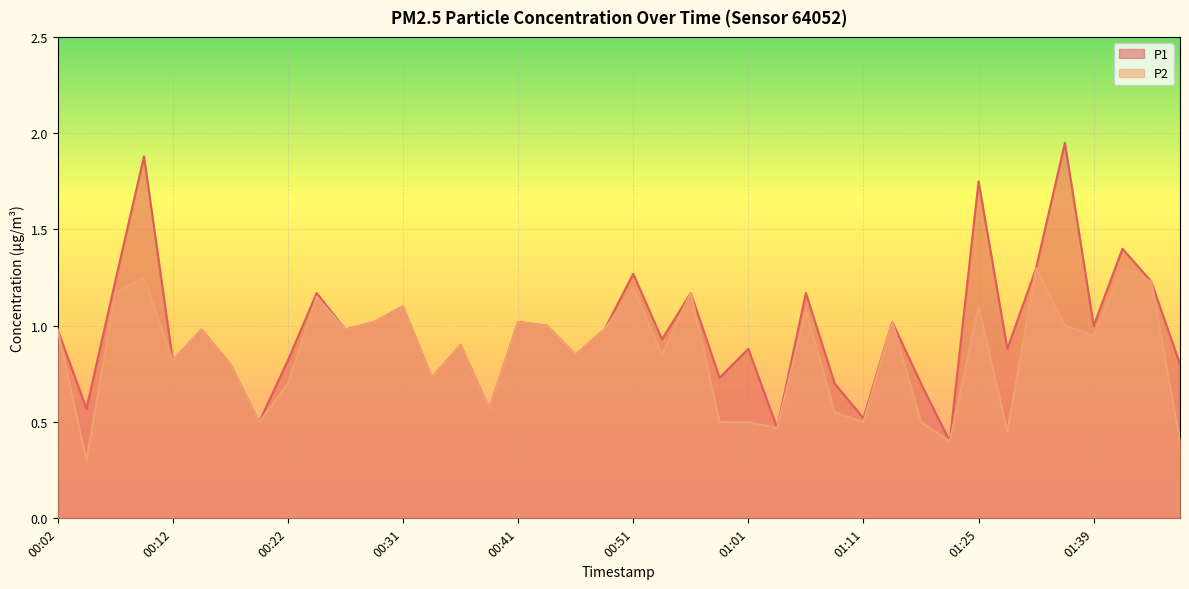

At which category does the chart reach its minimum across all series?

00:04